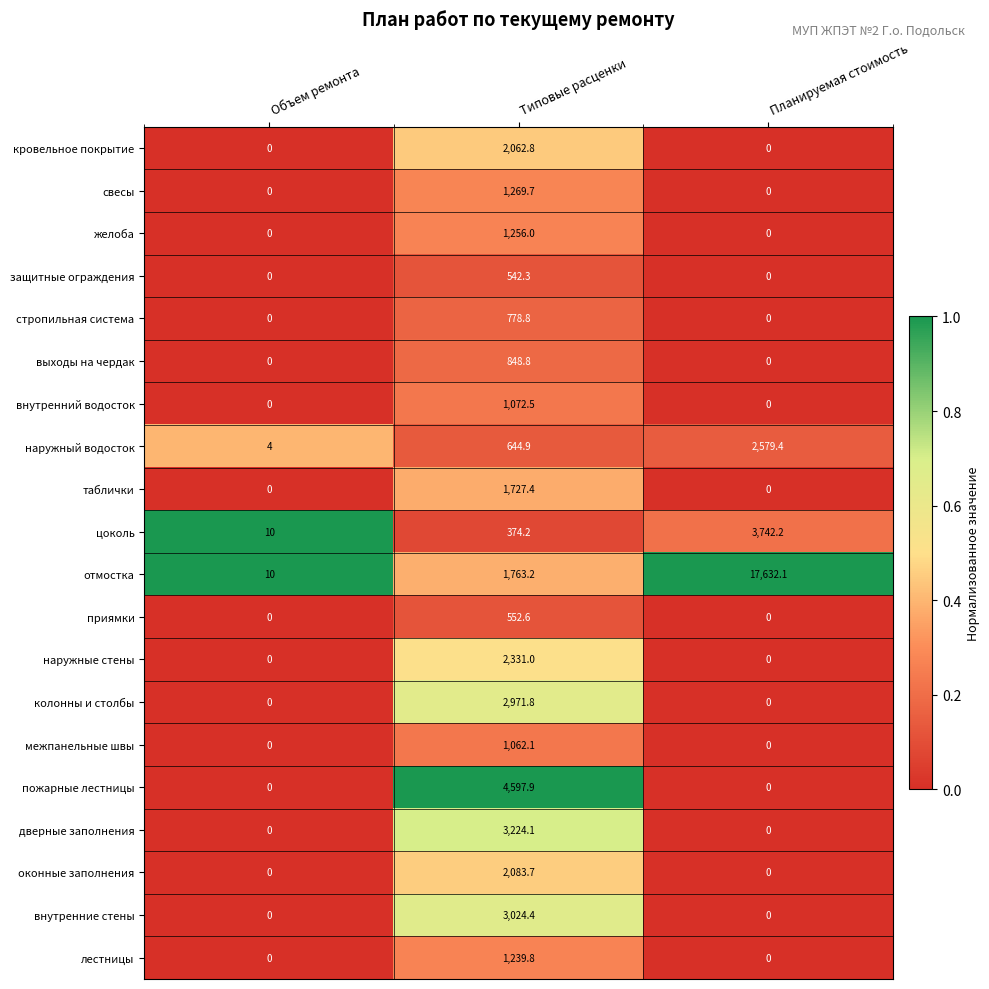

Where does the наружный водосток series first go above 644?

Типовые расценки